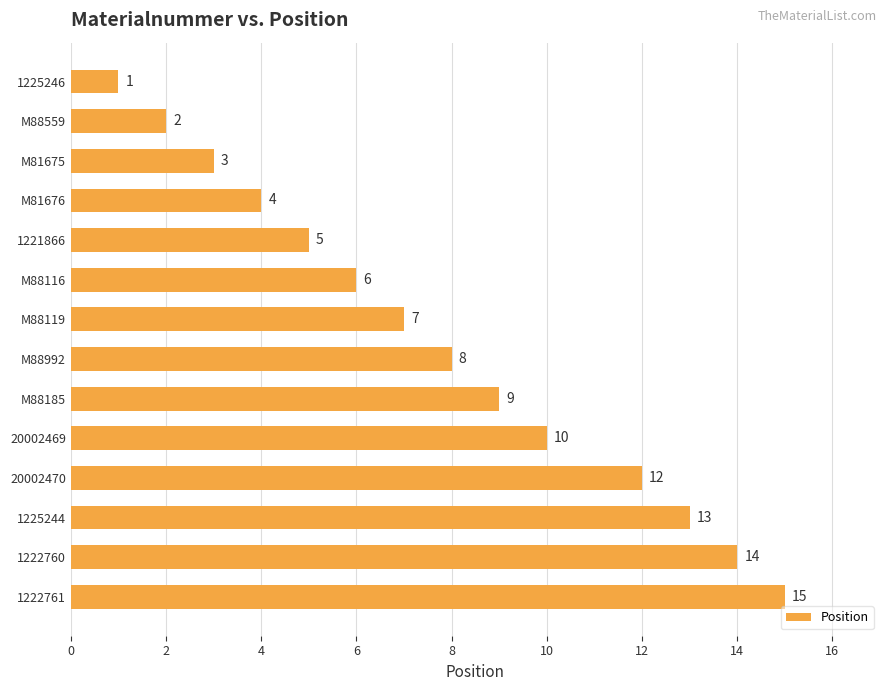

Rank the categories by value from lowest to highest.

1225246, M88559, M81675, M81676, 1221866, M88116, M88119, M88992, M88185, 20002469, 20002470, 1225244, 1222760, 1222761